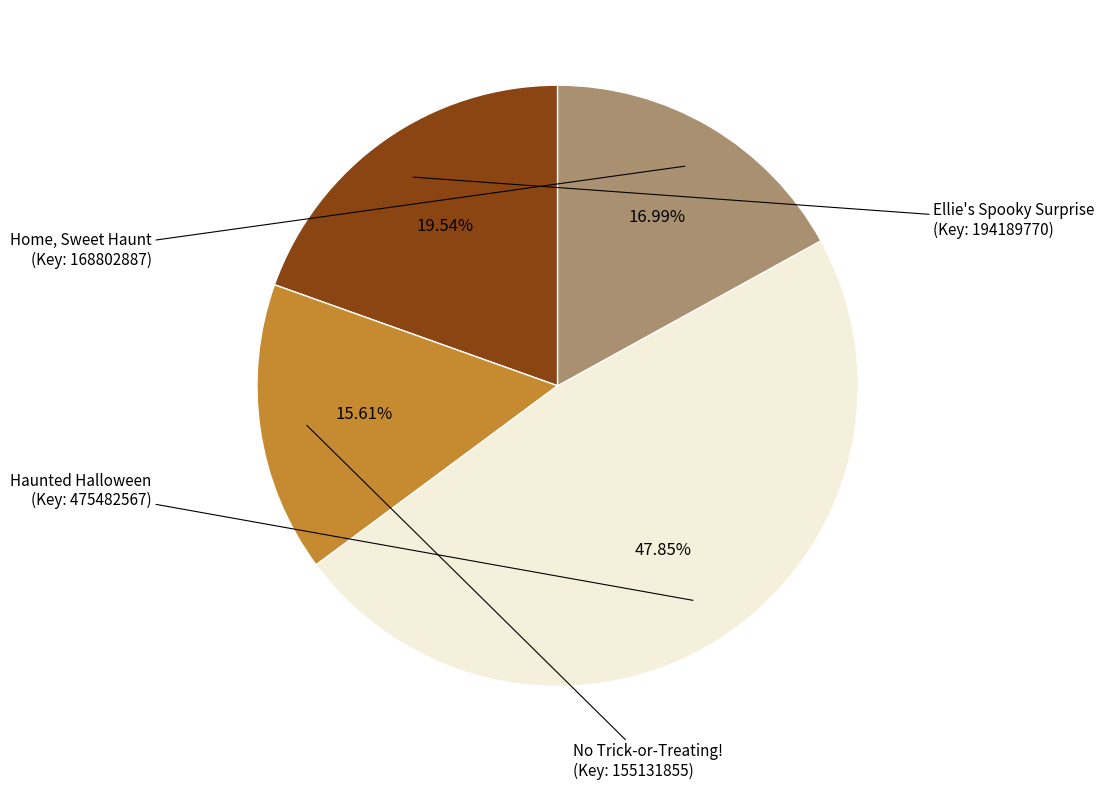

Approximately how many times larger is the value at Home, Sweet Haunt compared to No Trick-or-Treating!?

1.1